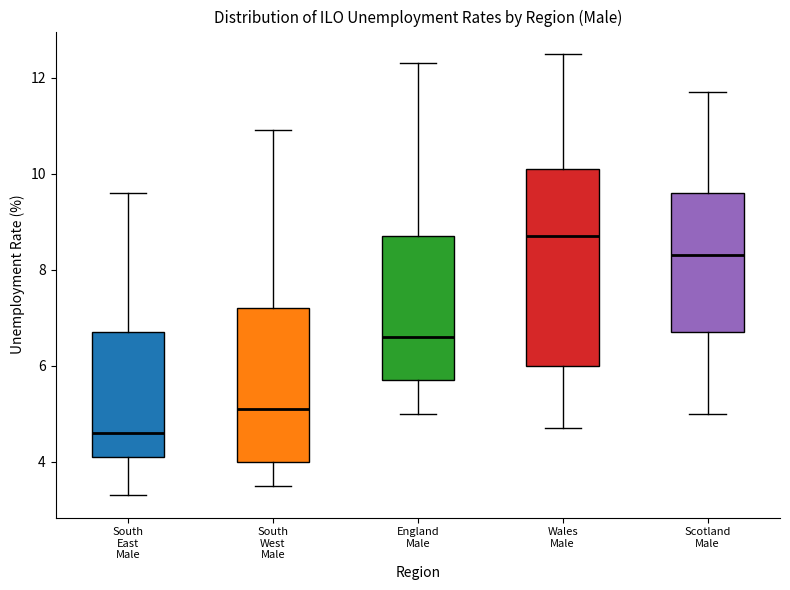

Where does the upper whisker of the box for South East Male end on the y-axis? The values are not printed on the chart, so give them approximately, as read against the axis.

9.6